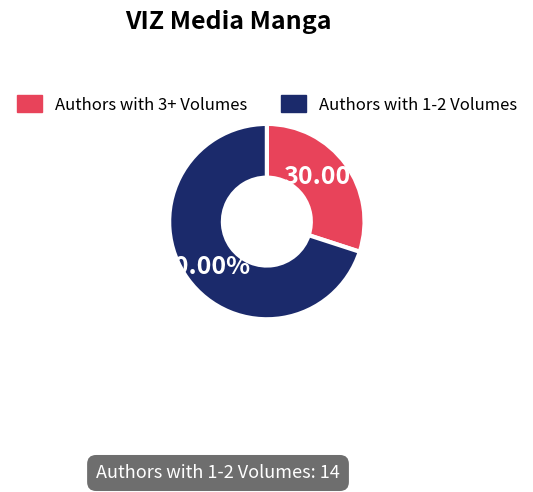

To the nearest percent, what is the difference between the largest and smallest slice percentages?

40%